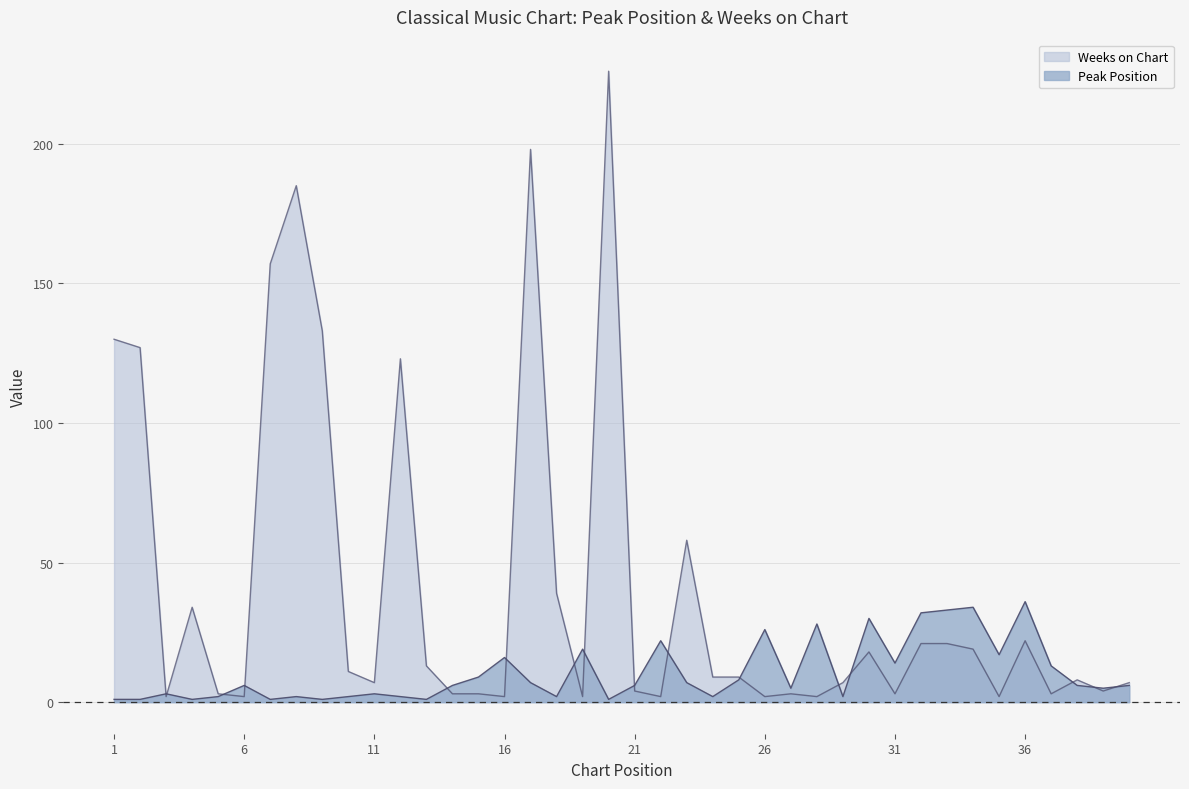

What is the difference between the maximum and minimum values in the Peak Position series?

35